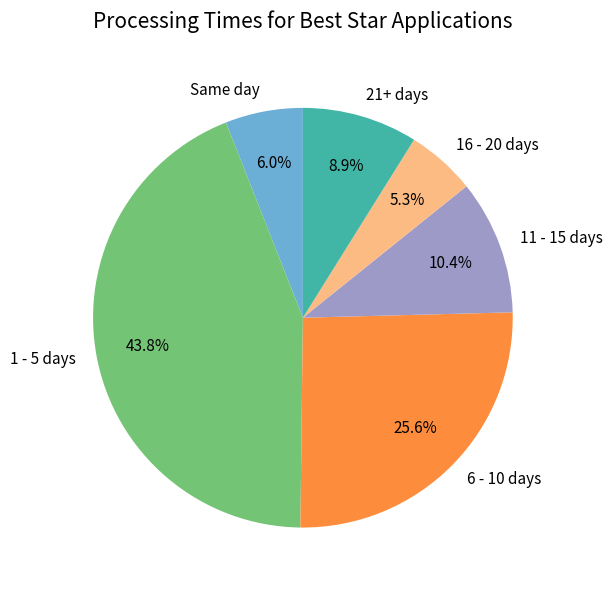

Which slice is the largest?

1 - 5 days